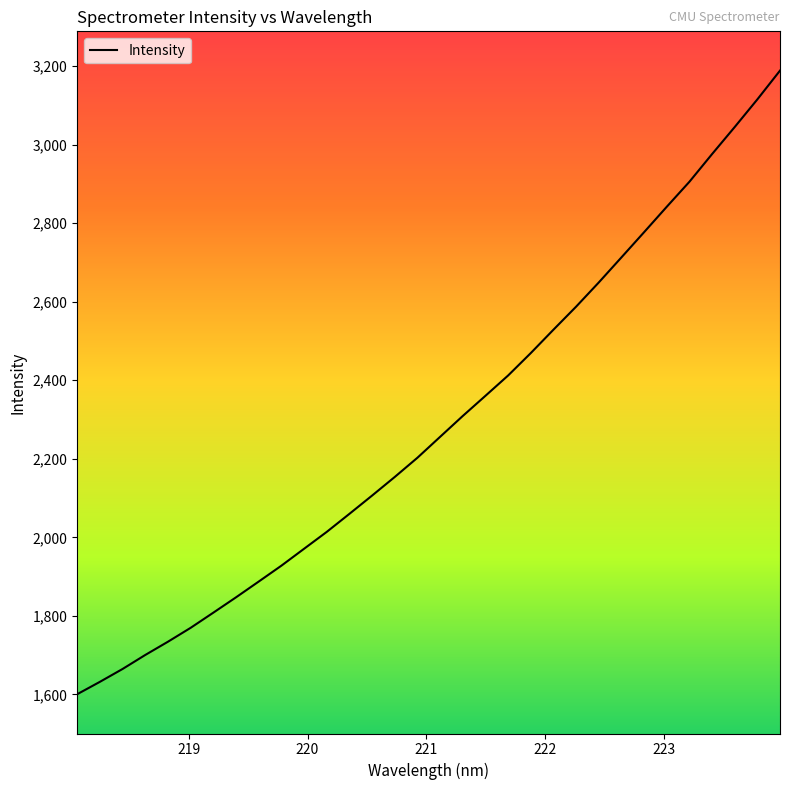

What is the difference between the maximum and minimum values?

1588.2